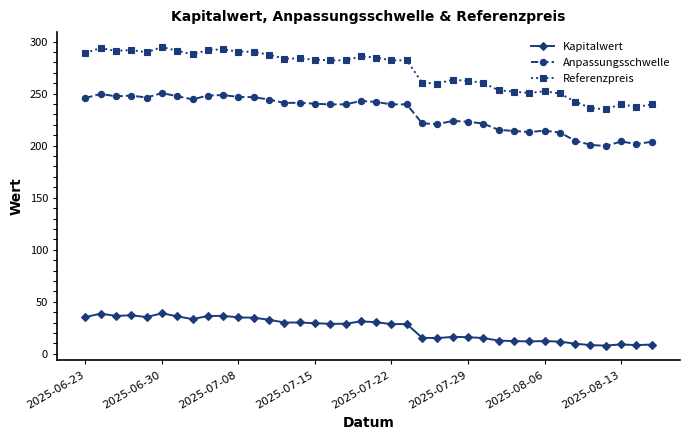

Rank the series by their average value, from highest to lowest.

Referenzpreis, Anpassungsschwelle, Kapitalwert